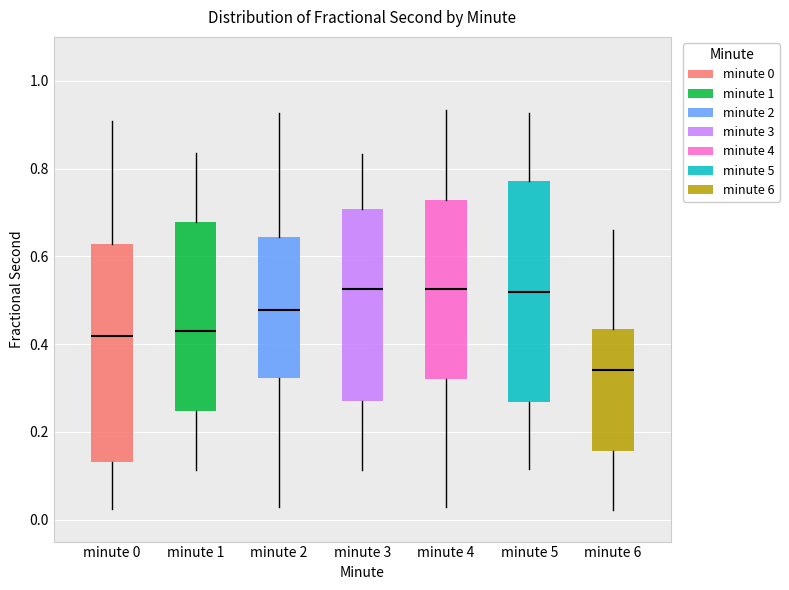

Reading left to right, read every box against the y-axis: the position of its median line, the range the box covers, and the ends of its whiskers. The values are not printed on the chart, so give them approximately, as read against the axis.

minute 0: median 0.42, box 0.14 to 0.62, whiskers 0.02 to 0.90
minute 1: median 0.42, box 0.24 to 0.68, whiskers 0.12 to 0.84
minute 2: median 0.48, box 0.32 to 0.64, whiskers 0.02 to 0.92
minute 3: median 0.52, box 0.26 to 0.70, whiskers 0.12 to 0.84
minute 4: median 0.52, box 0.32 to 0.72, whiskers 0.02 to 0.94
minute 5: median 0.52, box 0.26 to 0.78, whiskers 0.12 to 0.92
minute 6: median 0.34, box 0.16 to 0.44, whiskers 0.02 to 0.66